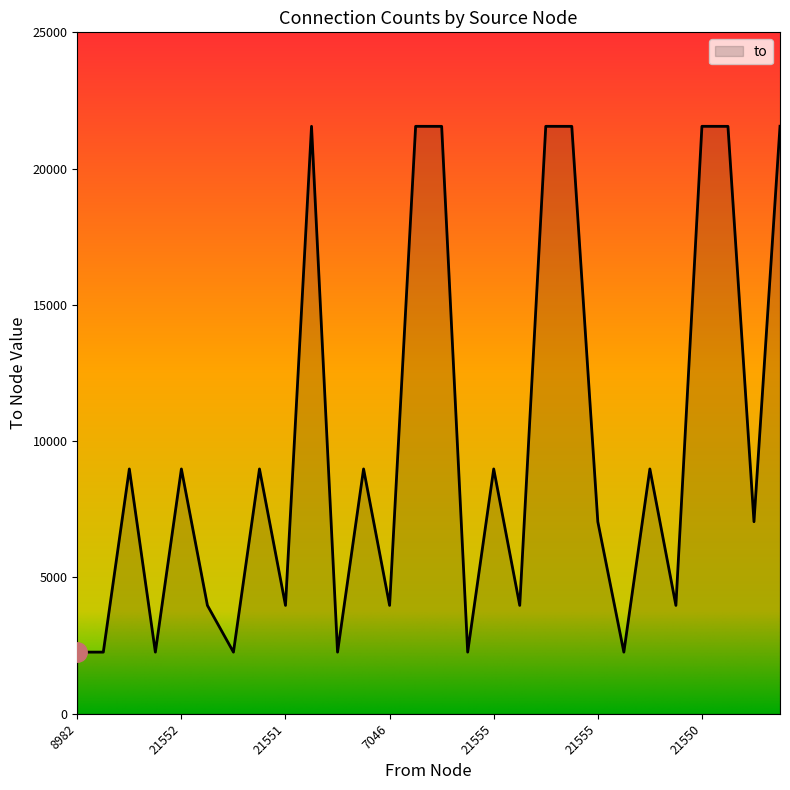

What is the greatest value displayed?

21555